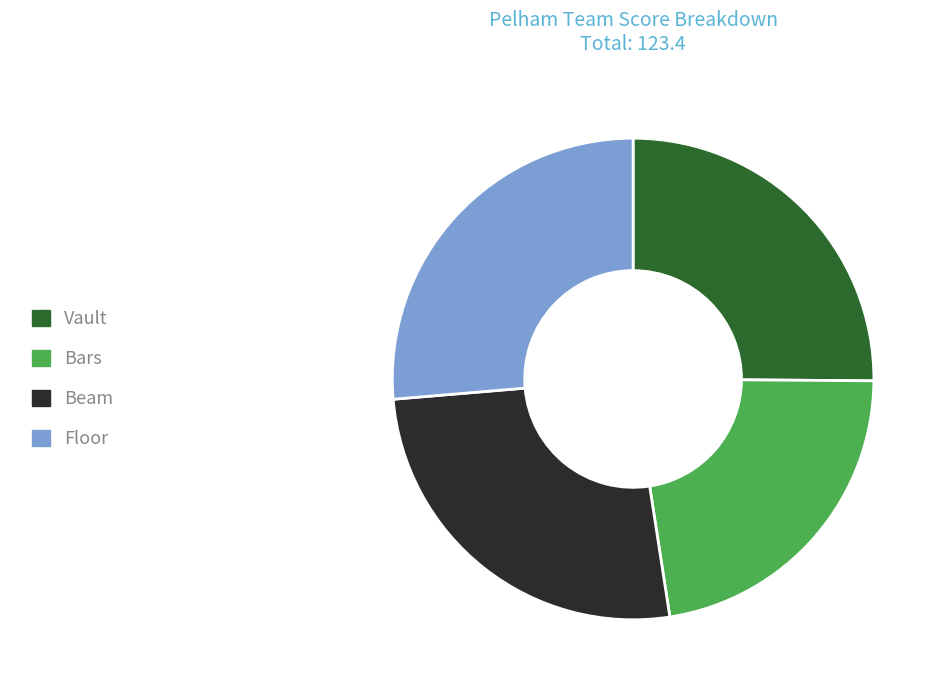

Do Bars and Floor together represent more than half of the pie?

No